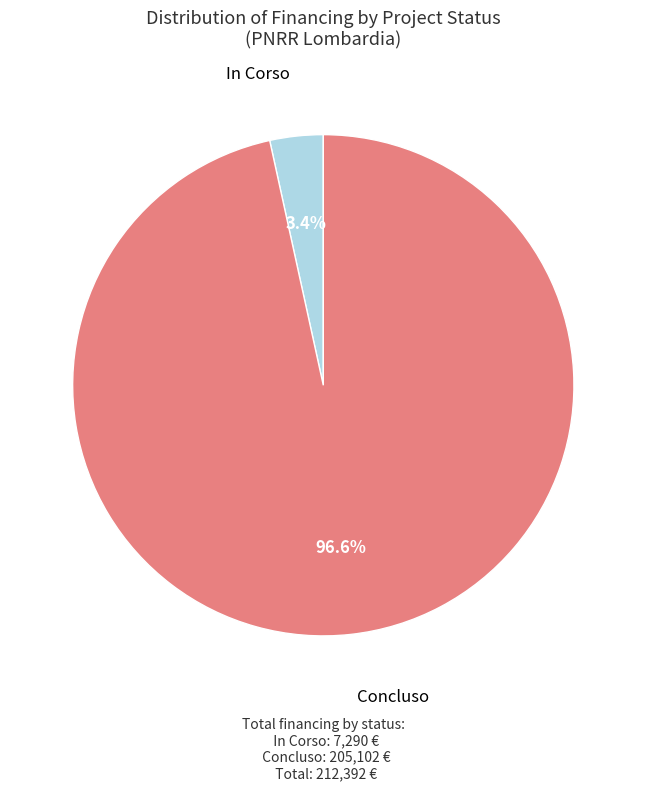

Rank the categories by value from lowest to highest.

In Corso, Concluso